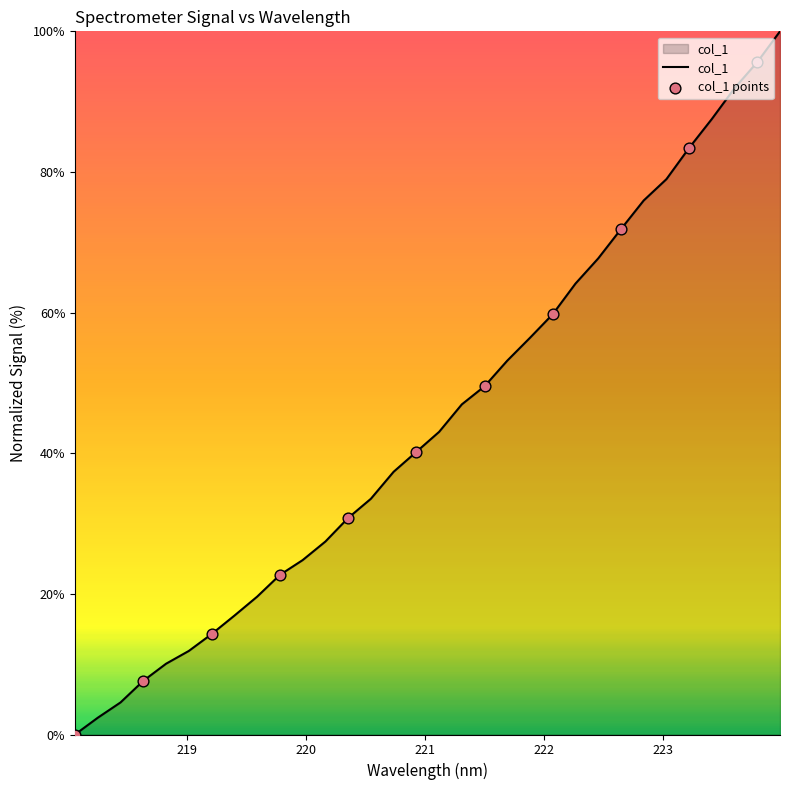

What is the difference between the maximum and minimum values?

100.0